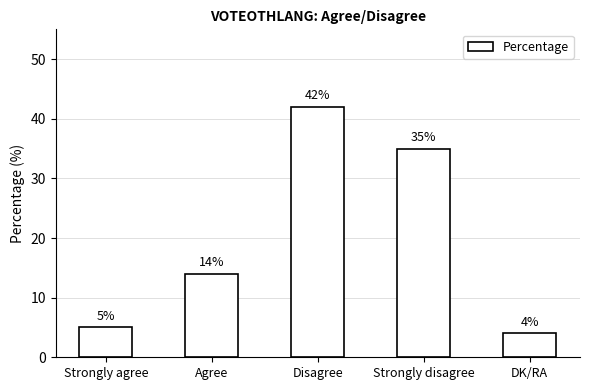

How many series are shown in this chart?

1